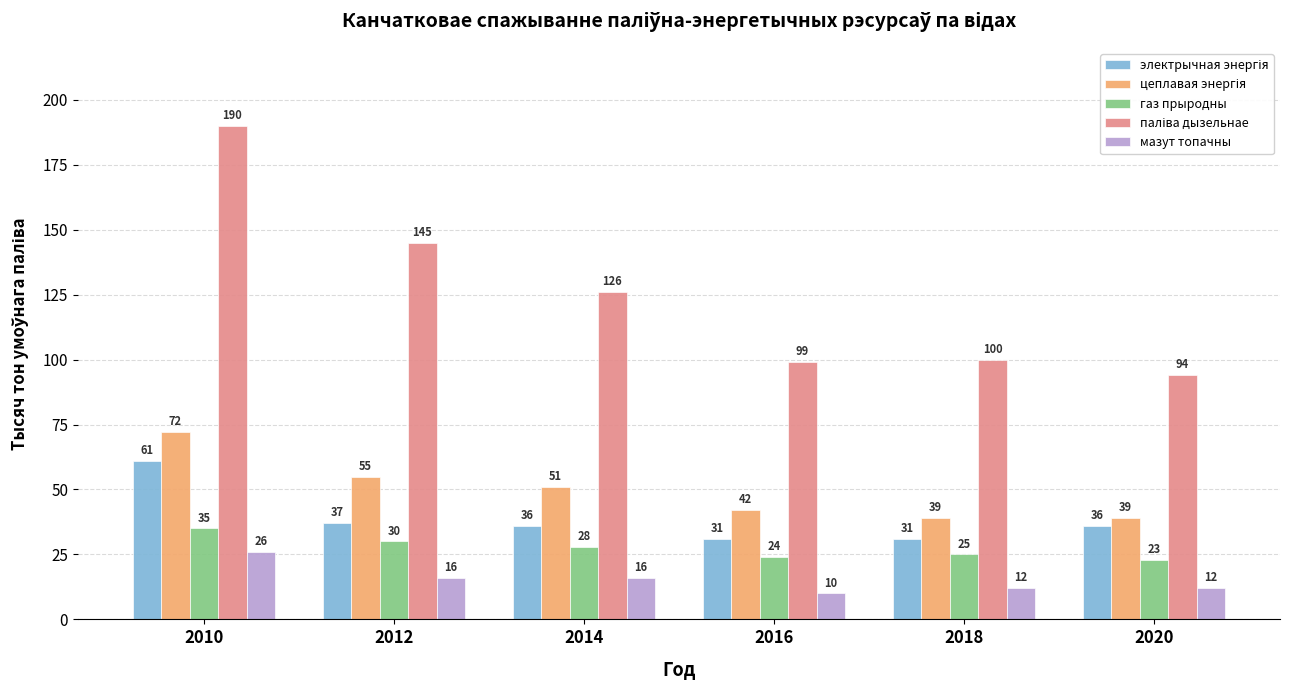

What is the sum of the мазут топачны values at 2010 and 2014?

42